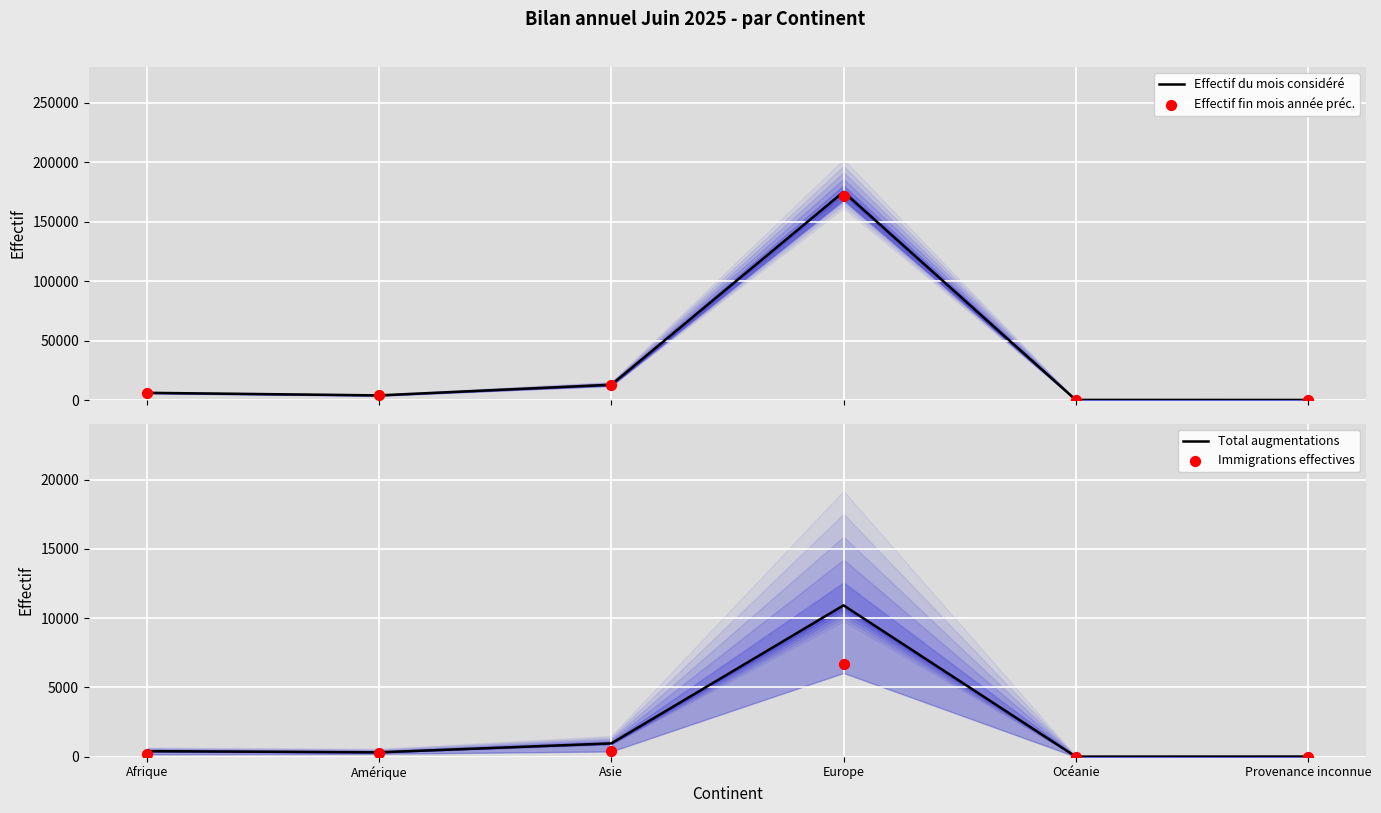

Which series contains the highest Y value?

Effectif du mois considéré